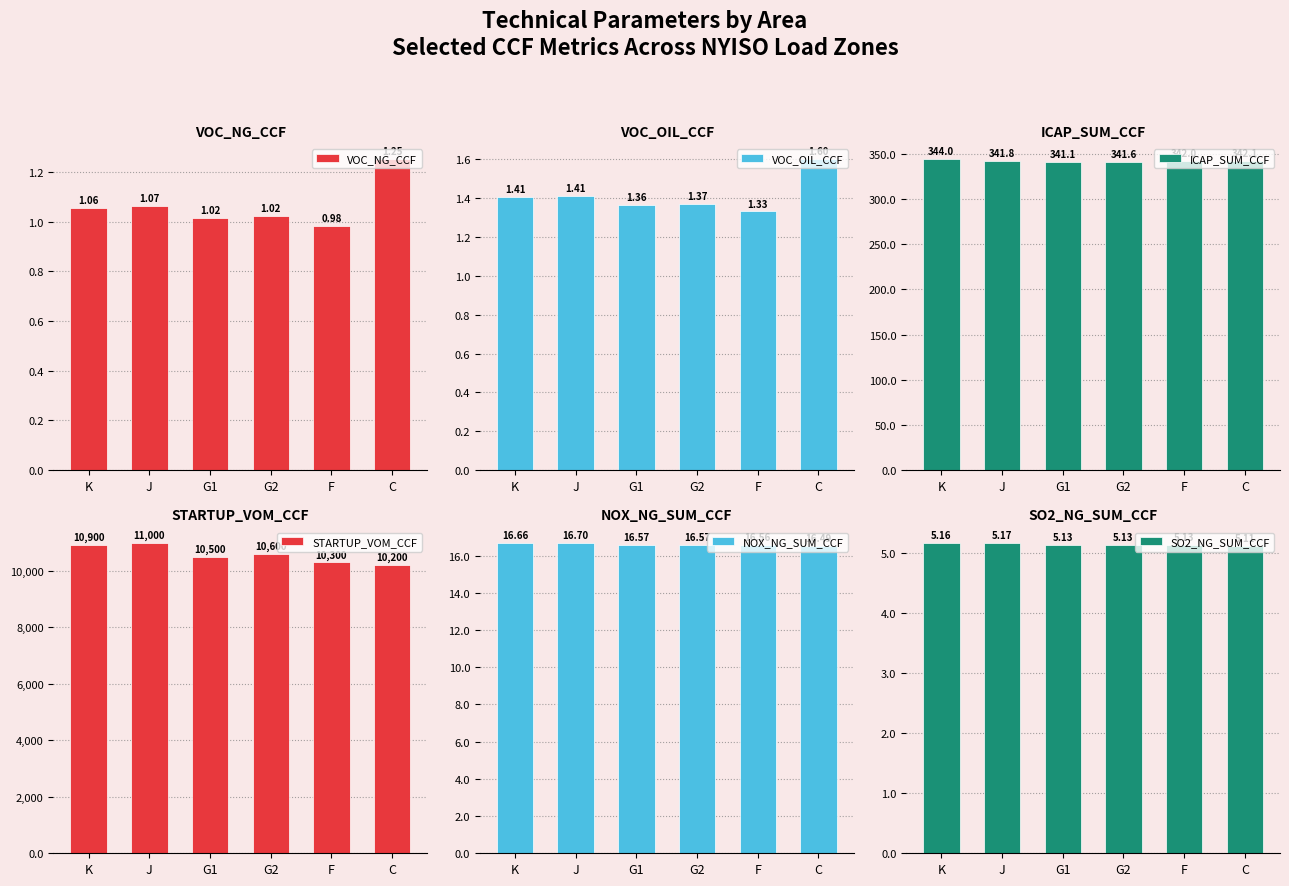

What is the label of the 5th bar from the right?

J